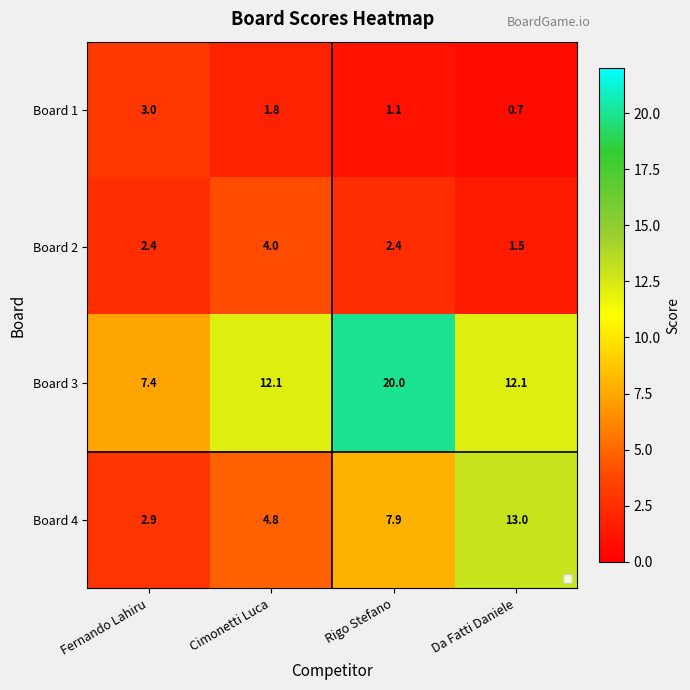

What is the total value across all series at Rigo Stefano?

31.4